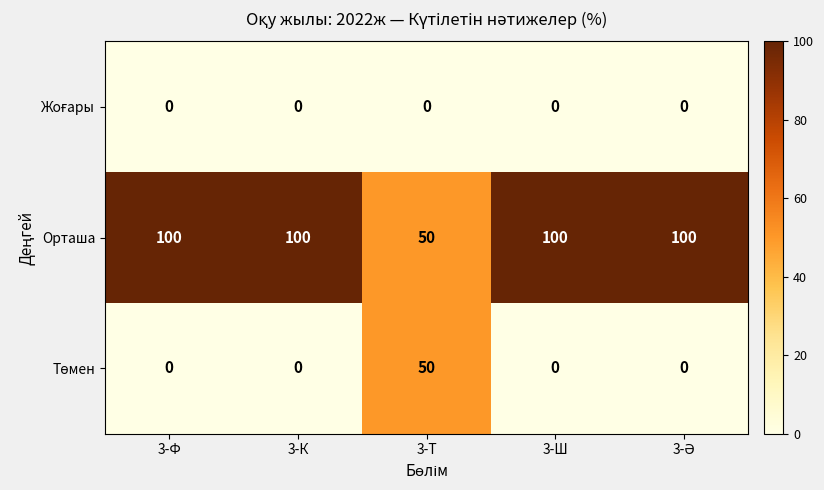

How many series are shown in this chart?

3